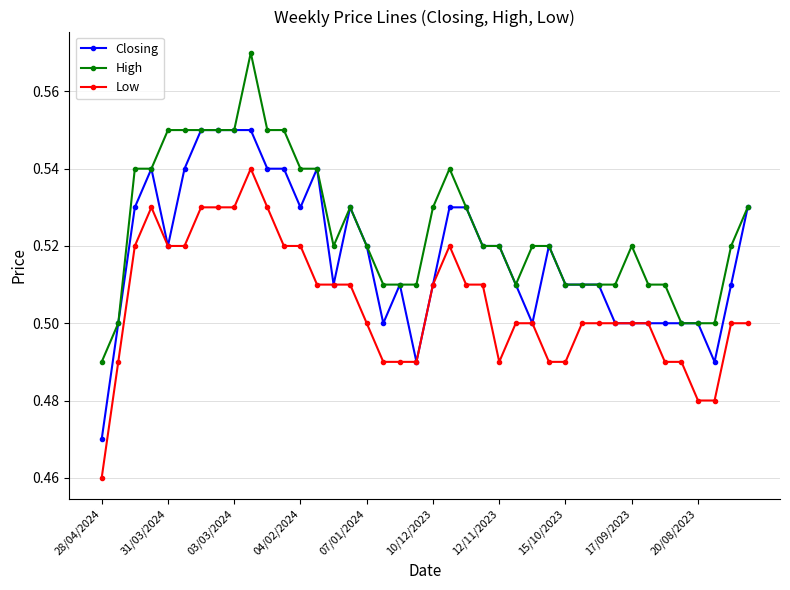

At how many categories does at least one series exceed 0?

40